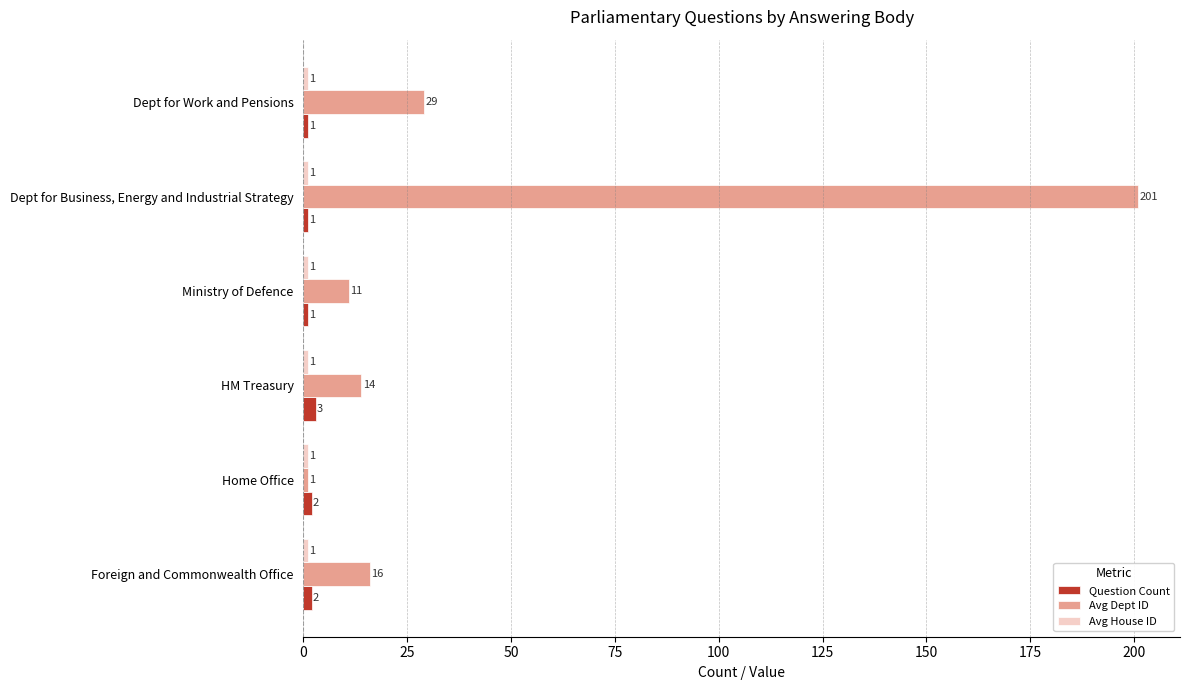

What is the sum of the Question Count values at Ministry of Defence and HM Treasury?

4